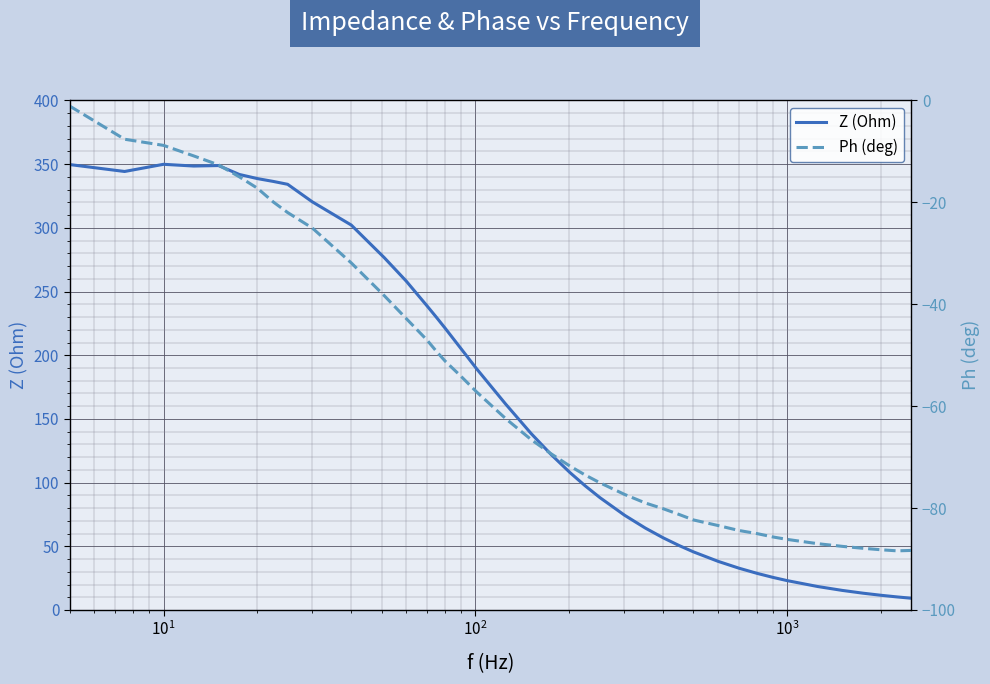

How many lines are shown in the chart?

2